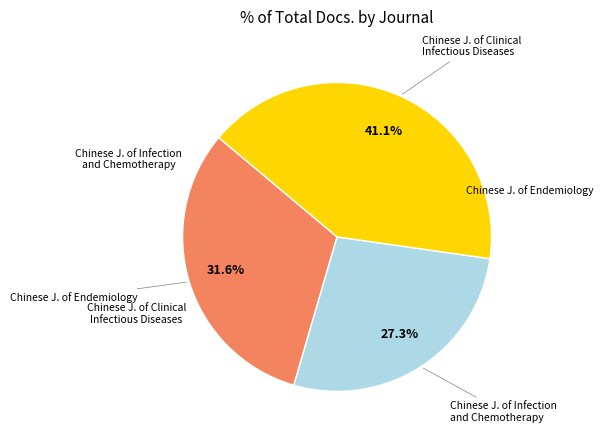

Count the number of slices in the pie.

3